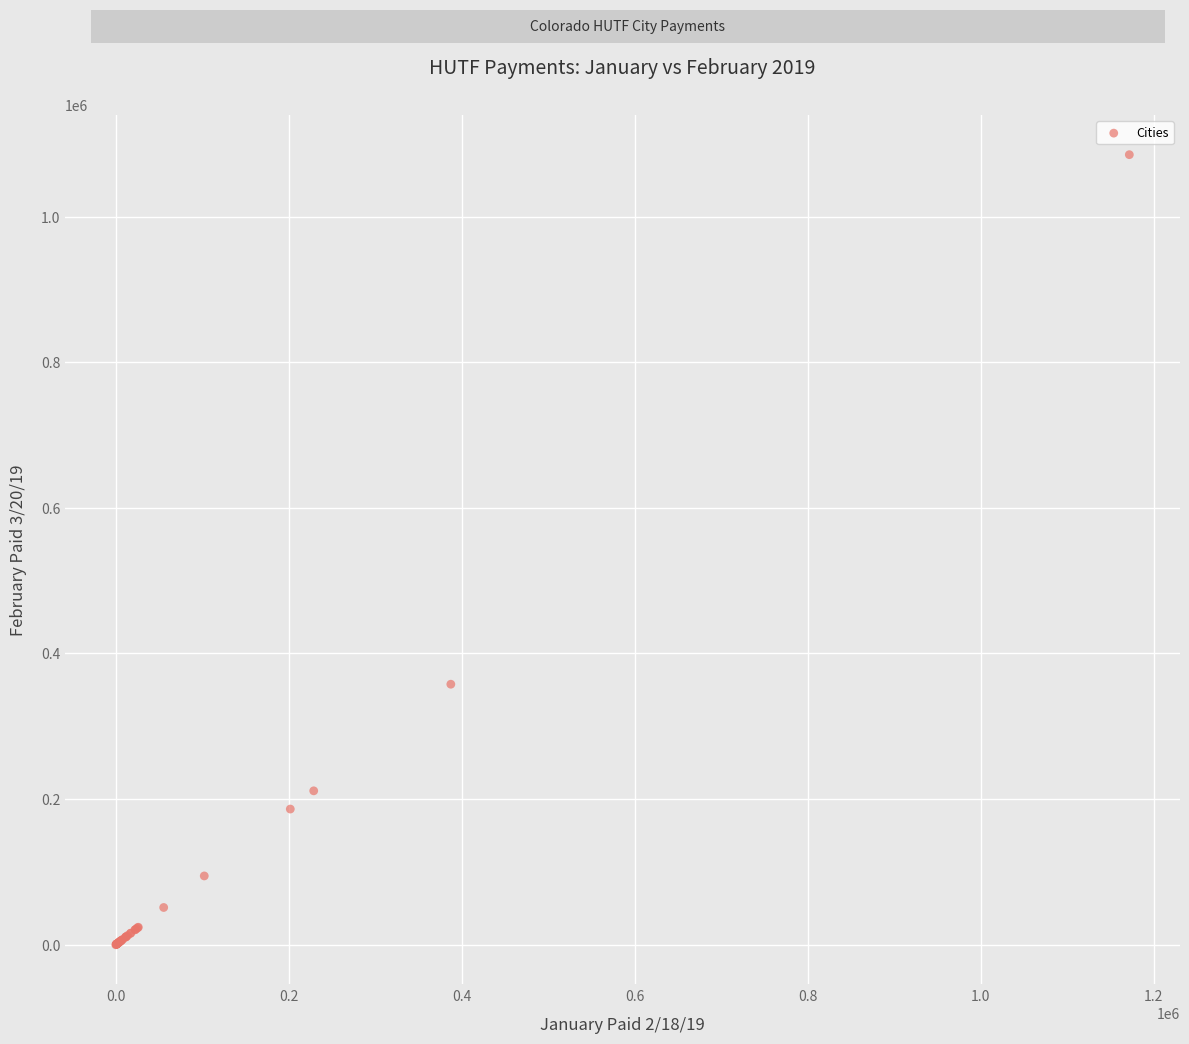

What Y value in the scatter plot is closest to 542495?

357775.0